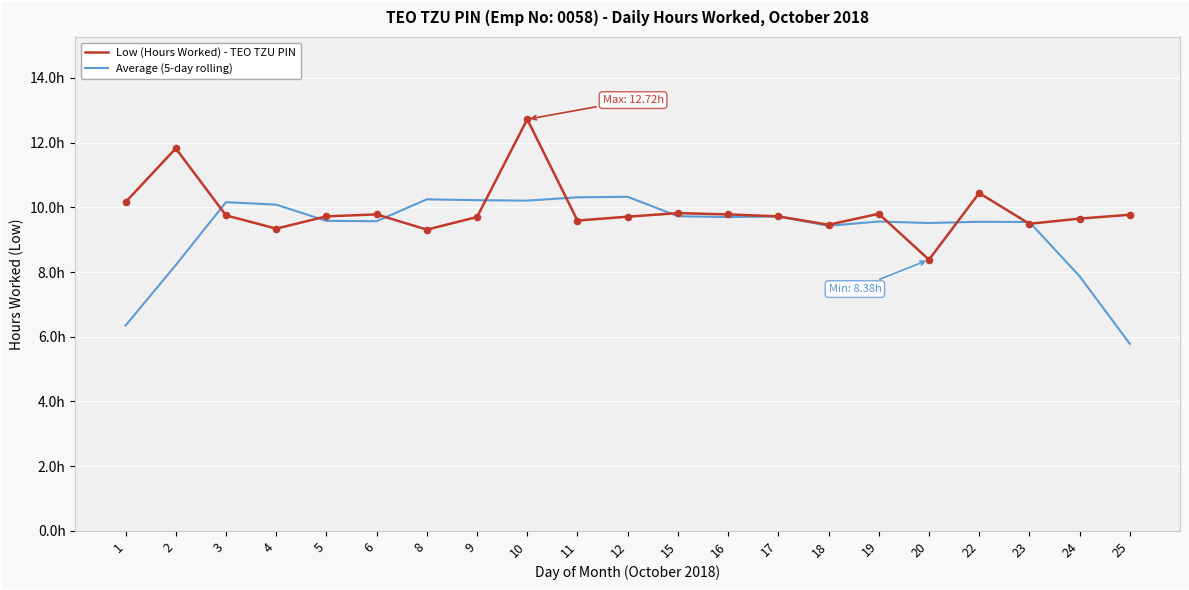

Which series has the largest total across all categories?

Low (Hours Worked) - TEO TZU PIN